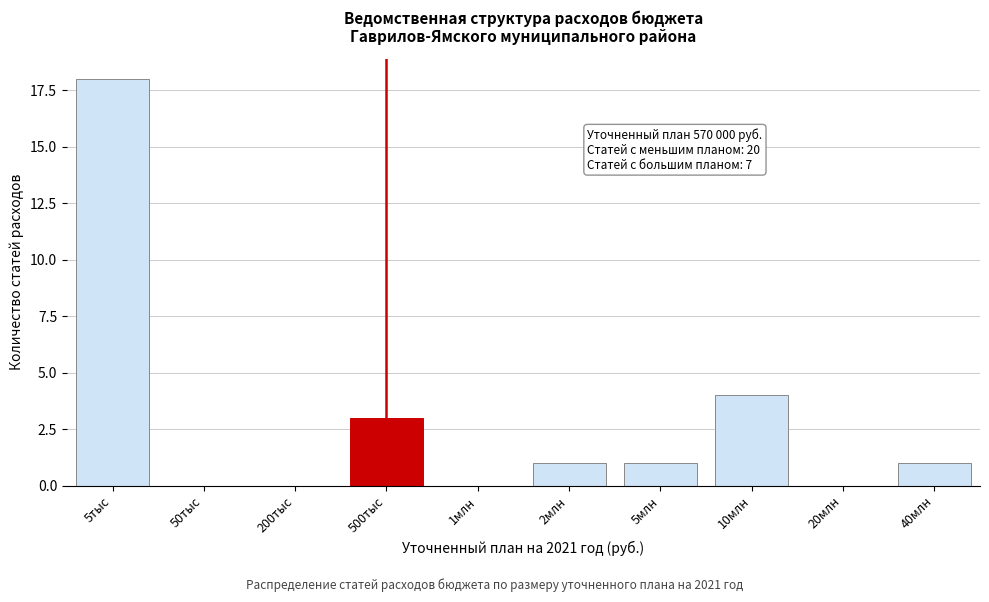

Reading left to right, list all the values displayed in this chart.

5тыс=18	50тыс=0	200тыс=0	500тыс=3	1млн=0	2млн=1	5млн=1	10млн=4	20млн=0	40млн=1